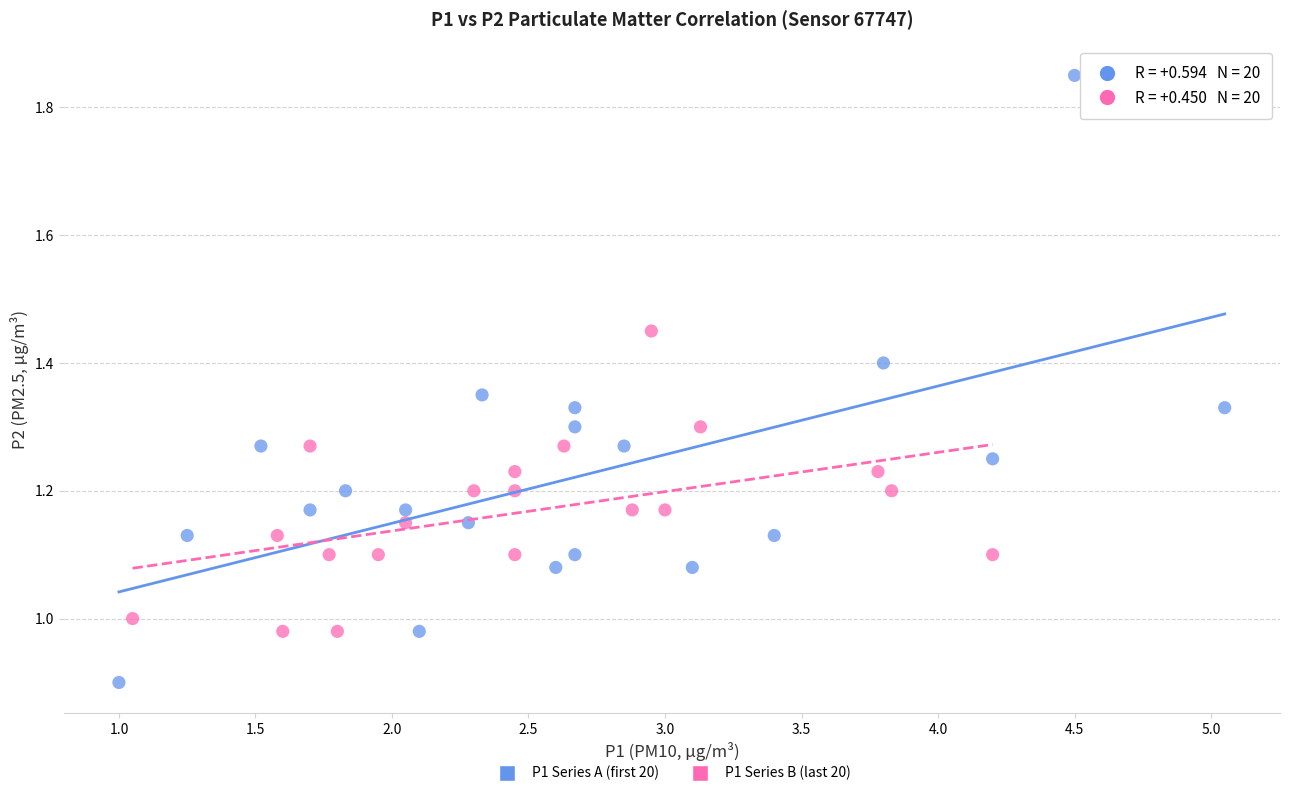

What are all the series names shown in the legend?

P1 Series A (first 20), P1 Series B (last 20)